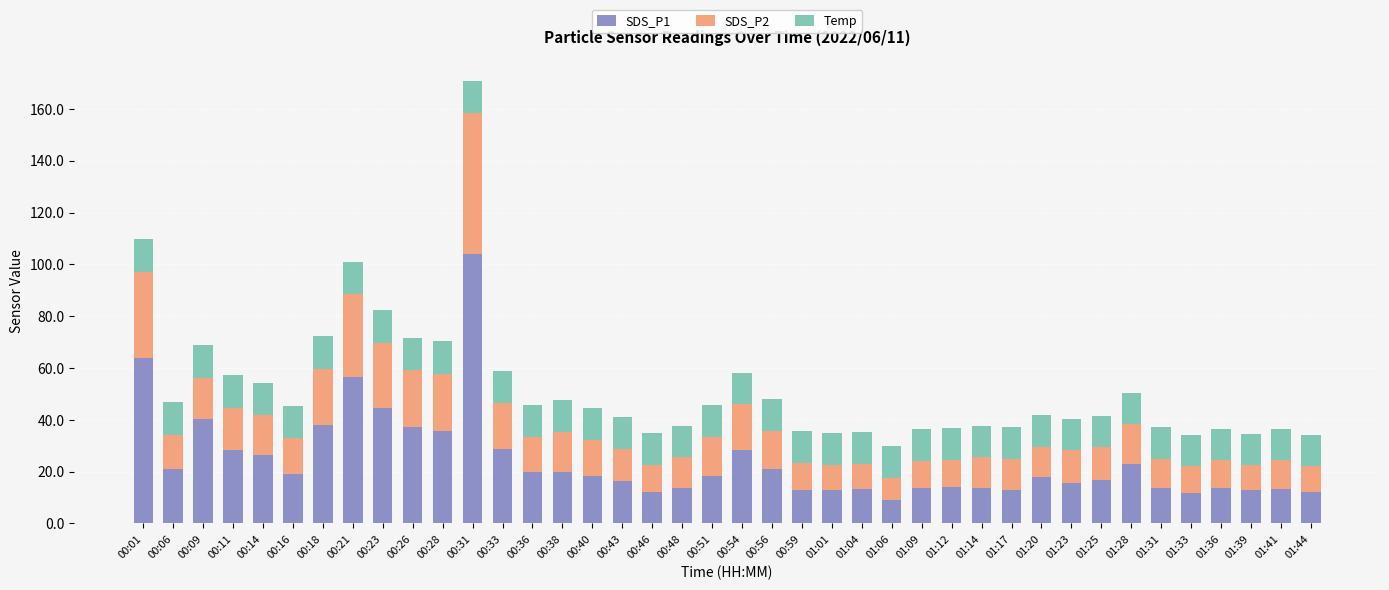

Count the number of data series in this chart.

3